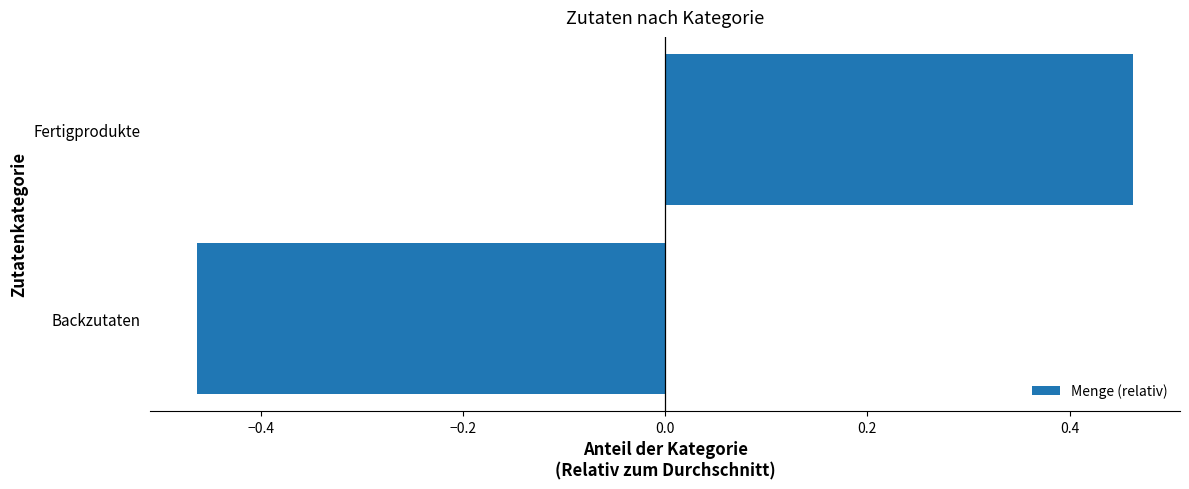

How many values exceed 0?

1